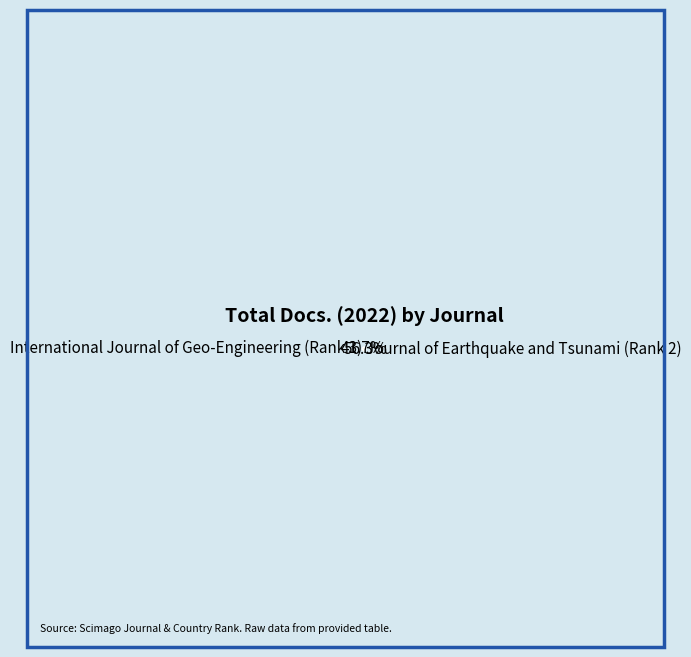

Does International Journal of Geo-Engineering (Rank 1) account for over 50% of the chart?

No